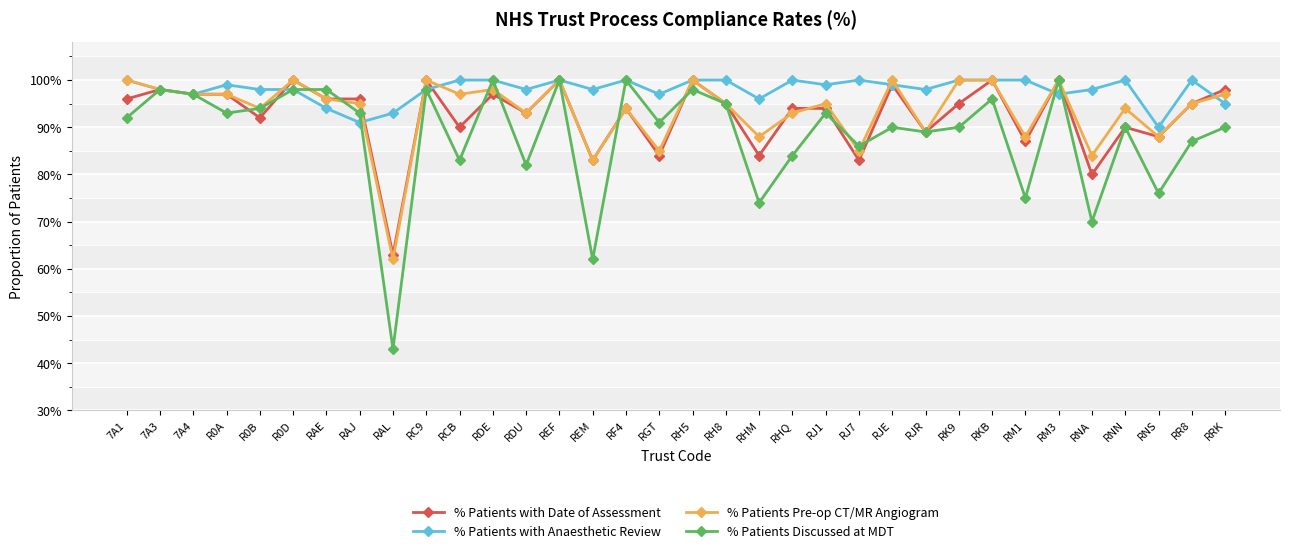

Is it true that % Patients with Date of Assessment equals 1.6 at R0A?

False